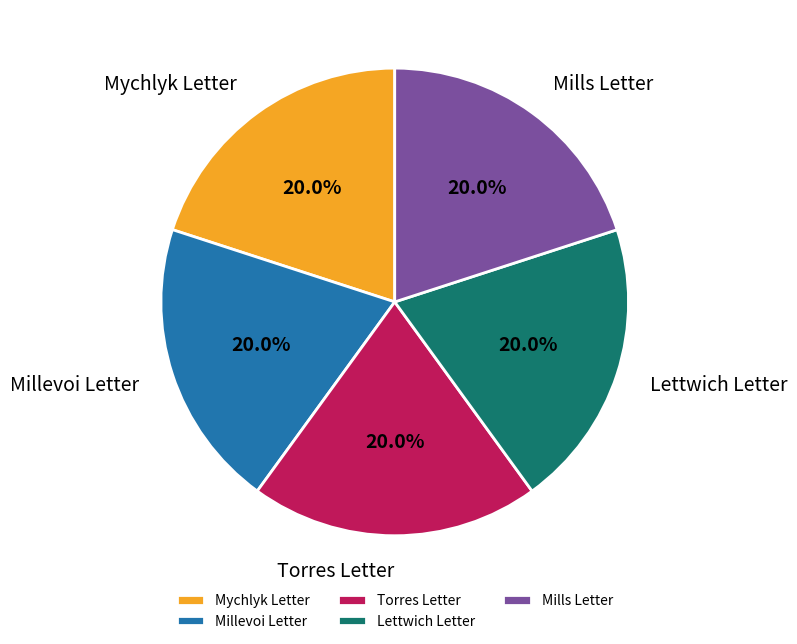

Approximately how many times larger is the value at Mills Letter compared to Torres Letter?

1.0